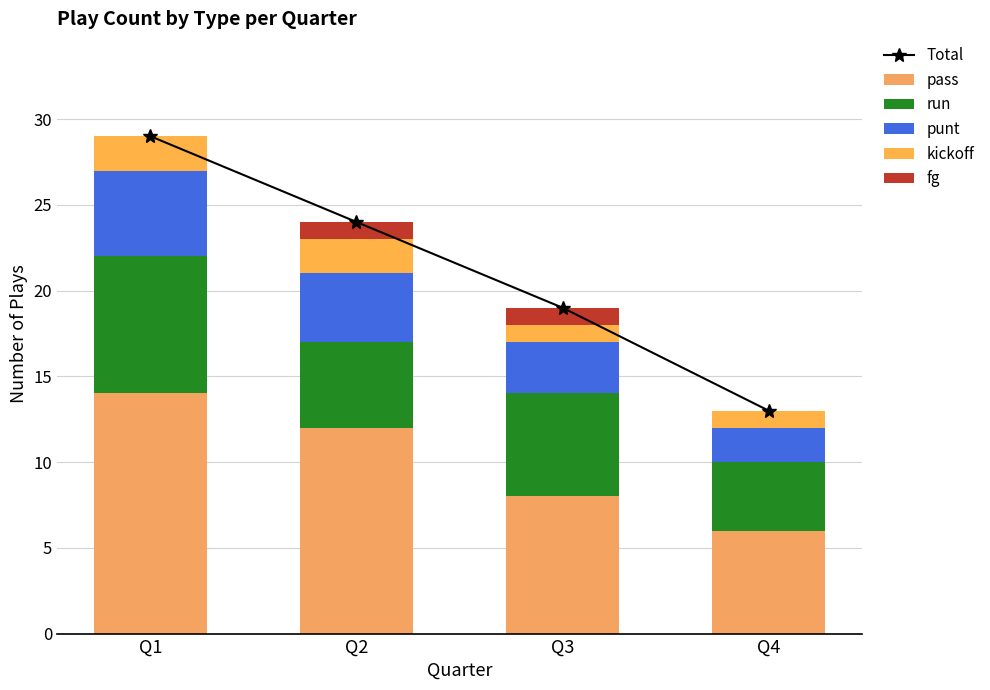

What is the difference between the run values at Q4 and Q2?

1